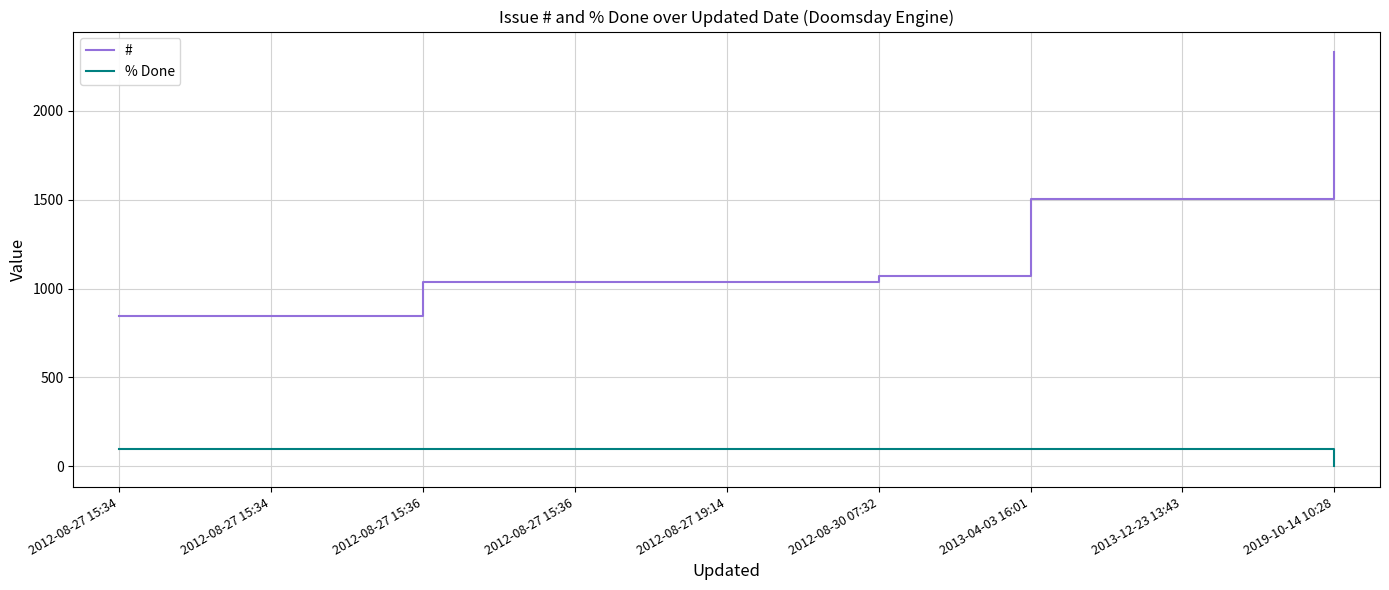

What are all the series names shown in the legend?

#, % Done